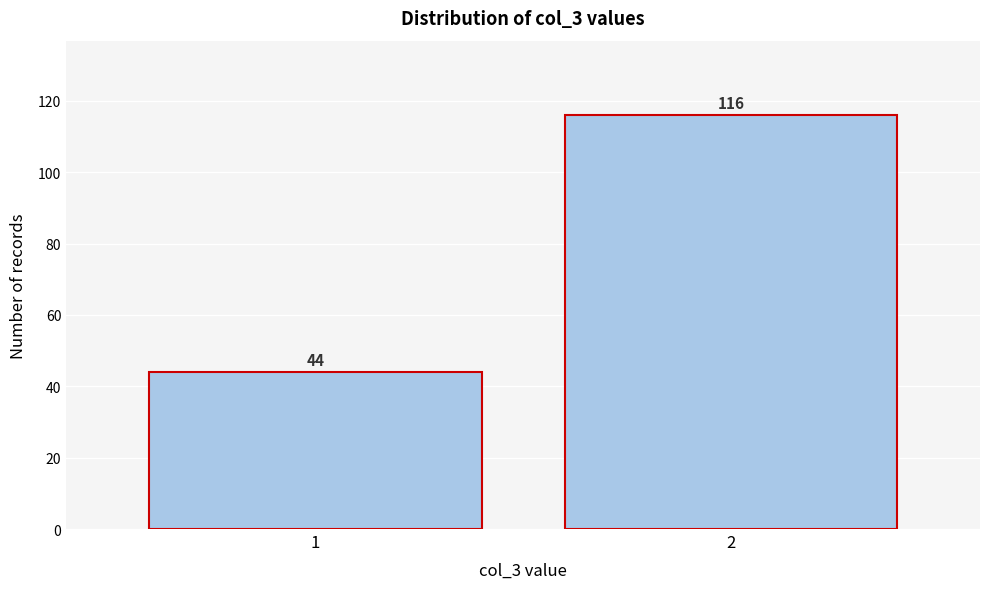

Reading left to right, what are all the values shown in this chart?

1=44	2=116